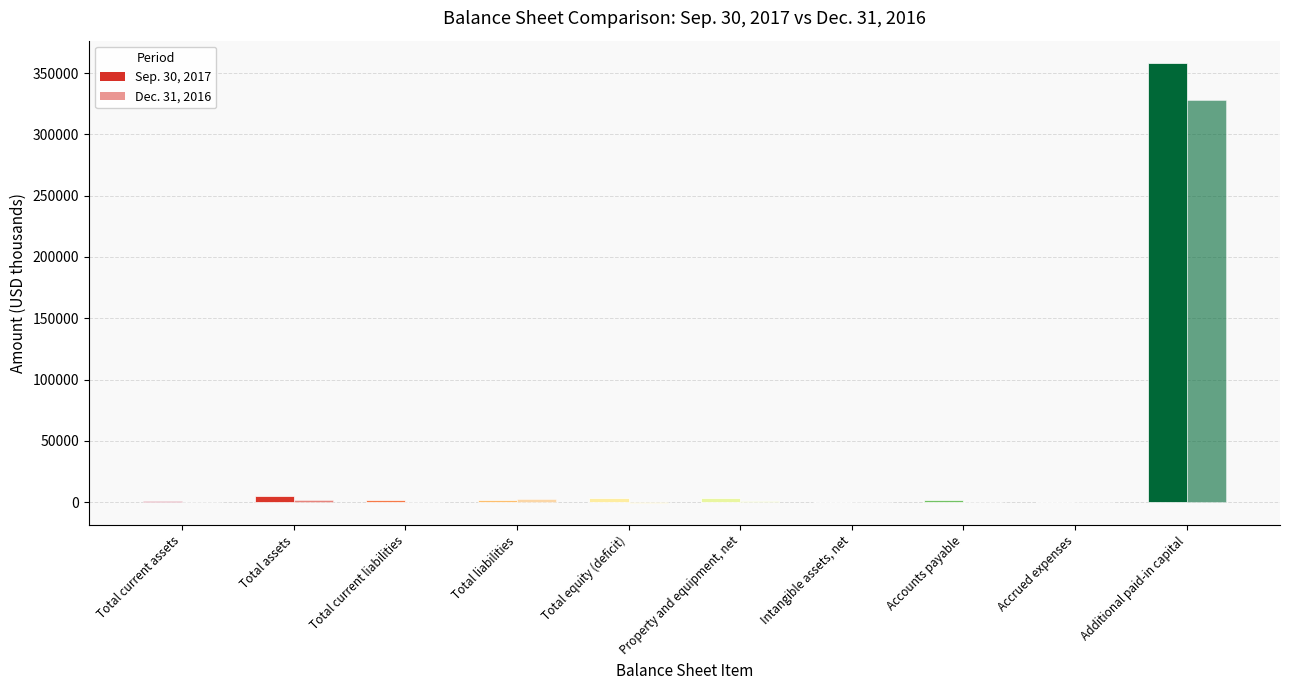

Which category has the highest value across all series?

Additional paid-in capital